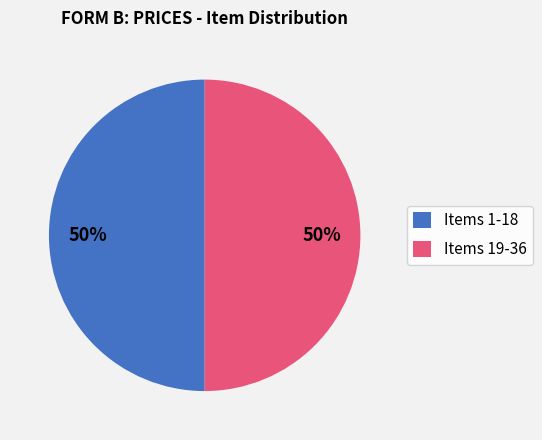

To the nearest percent, what is the average slice percentage?

50%